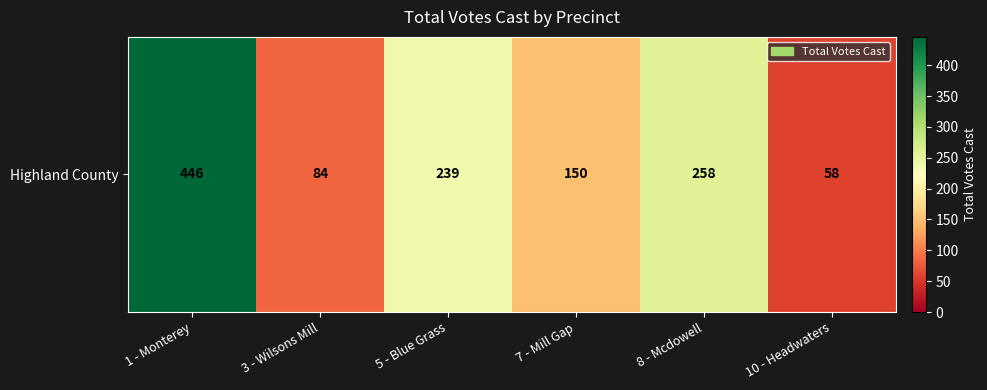

Reading right to left, what are all the values shown in this chart?

58	258	150	239	84	446